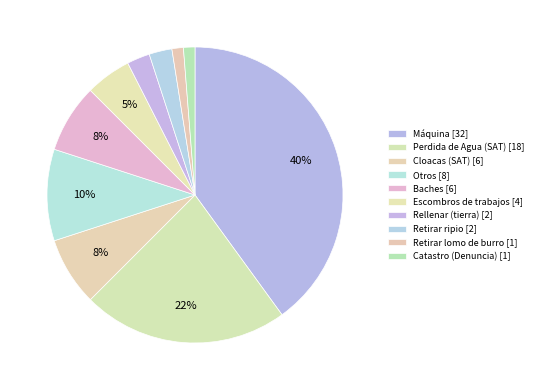

Combined, what portion of the pie is Retirar ripio and Baches?

10.0%